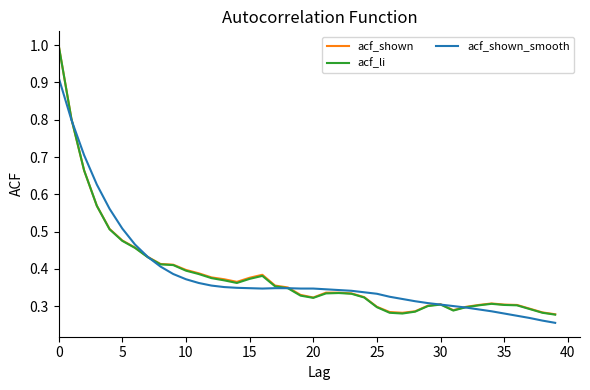

Which series has the largest range (max minus min)?

acf_li